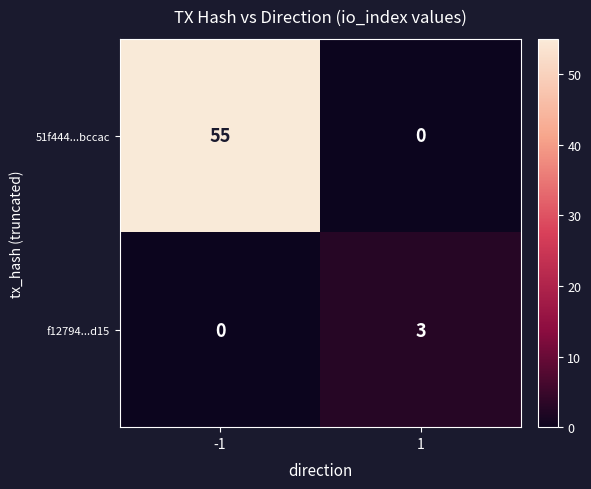

Reading right to left, what are all the values shown in this chart?

51f444...bccac: 0	55
f12794...d15: 3	0